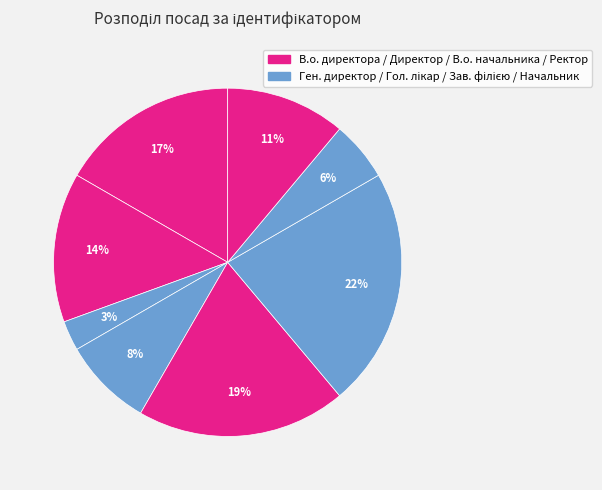

Which slice is the smallest?

Генеральний директор